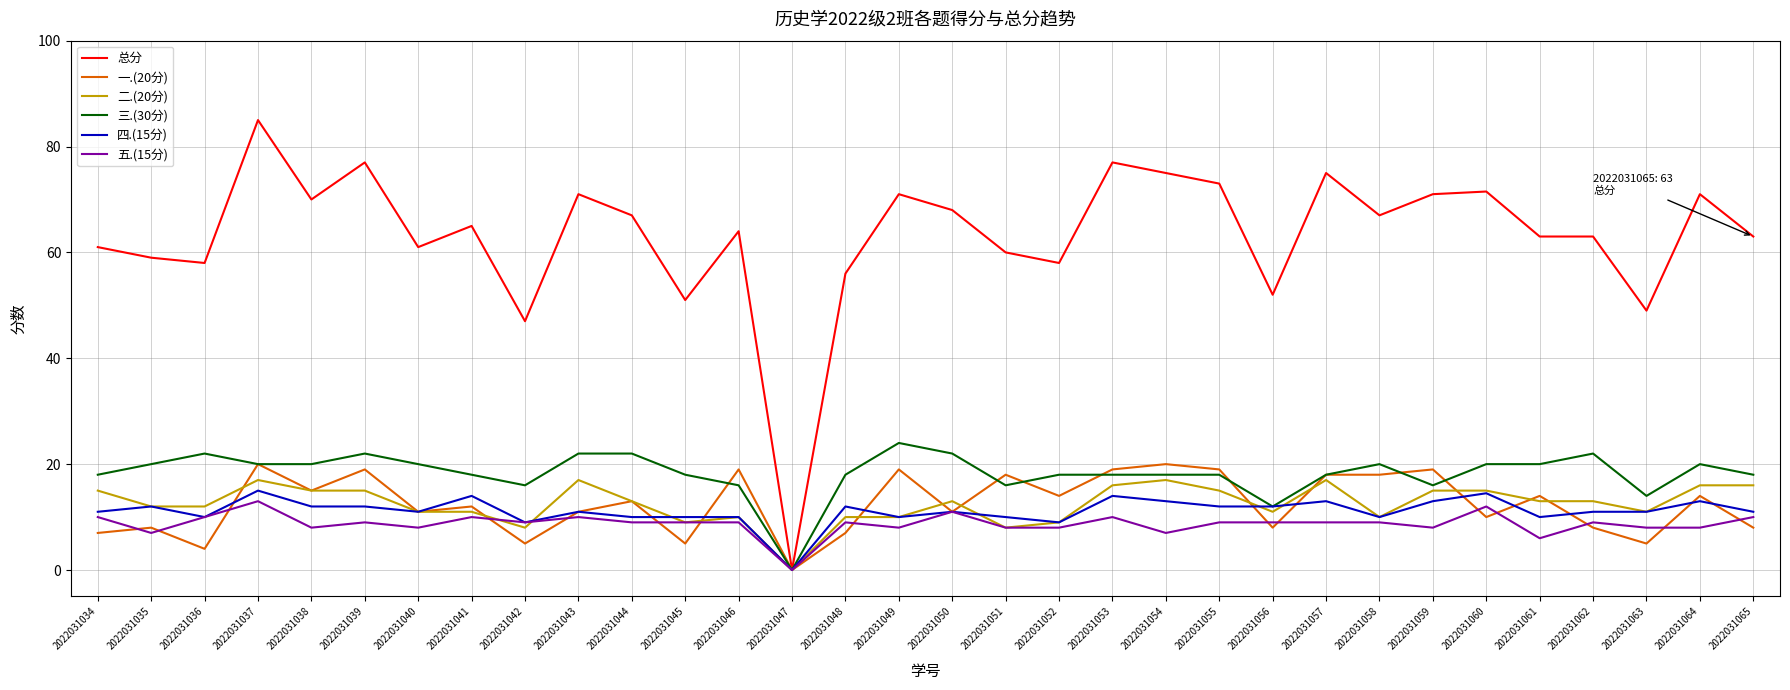

At 2022031034, list the series in order from largest to smallest.

总分, 三.(30分), 二.(20分), 四.(15分), 五.(15分), 一.(20分)